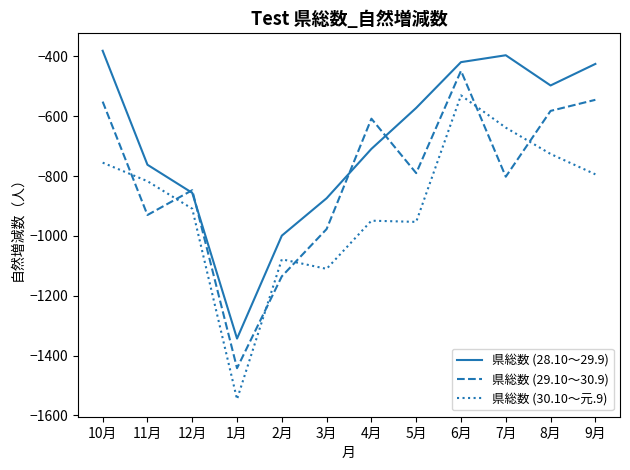

Which category has the highest value in the 県総数 (28.10～29.9) series?

10月